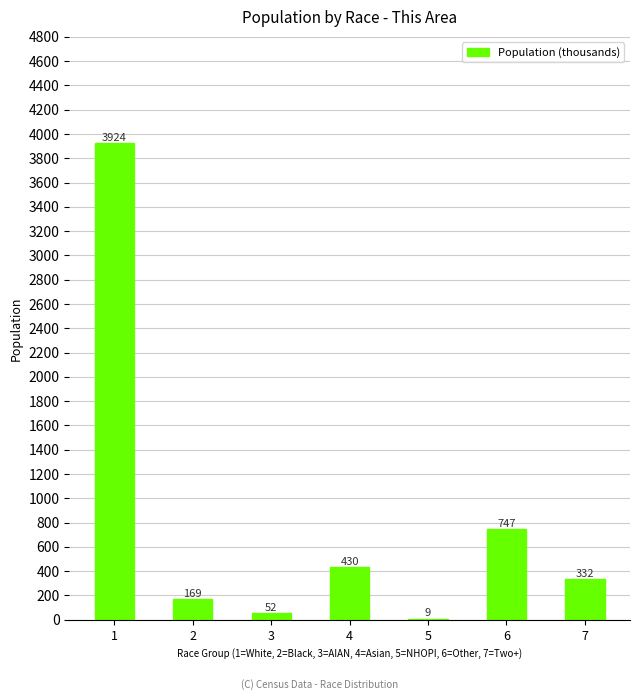

How many data points does each series have?

7